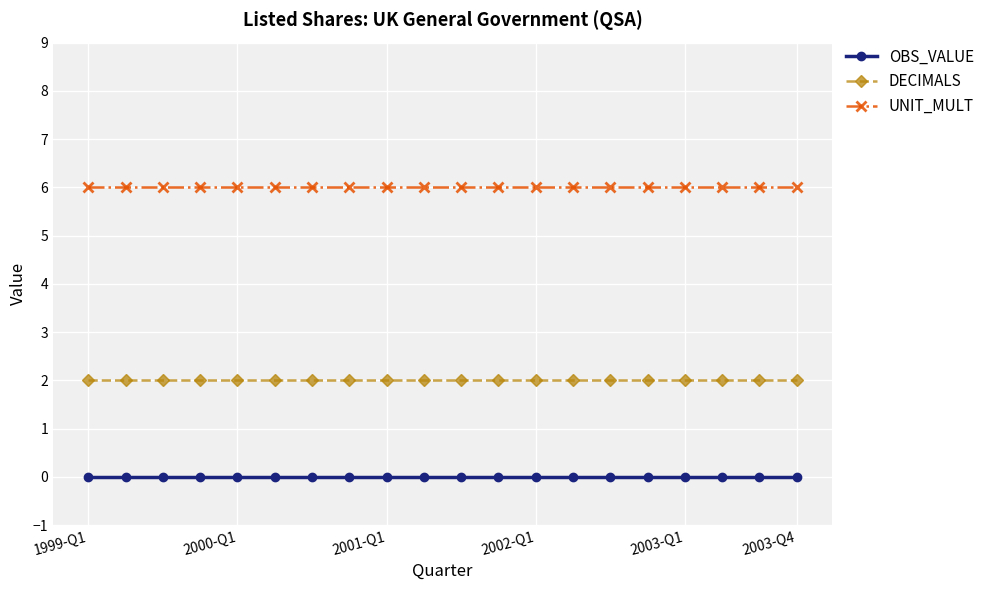

Which series has the largest total across all categories?

UNIT_MULT